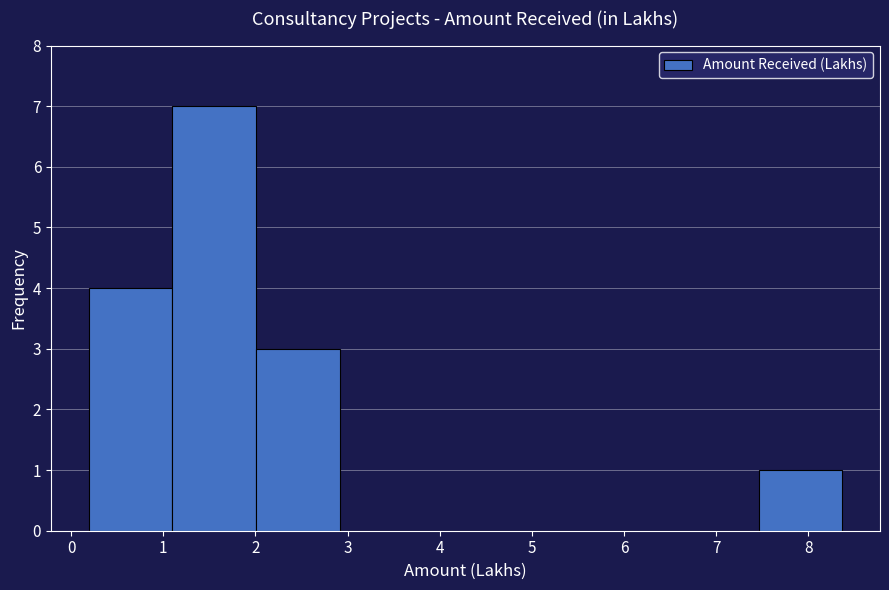

Over which range of the x-axis is the bar tallest?

1.1 to 2.0